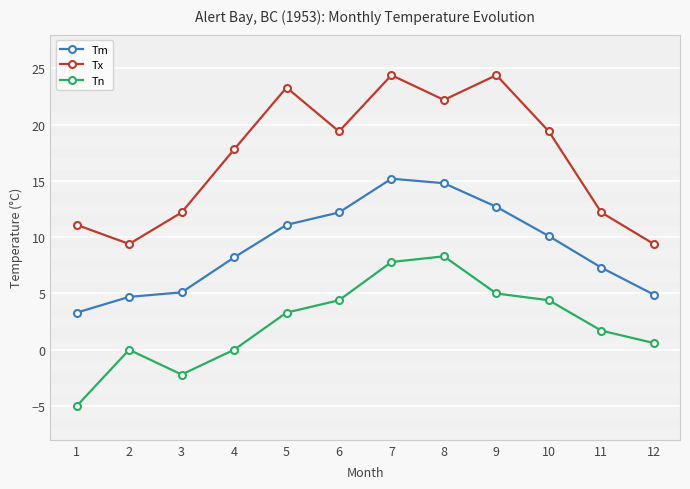

What is the sum of all Tx values?

205.2